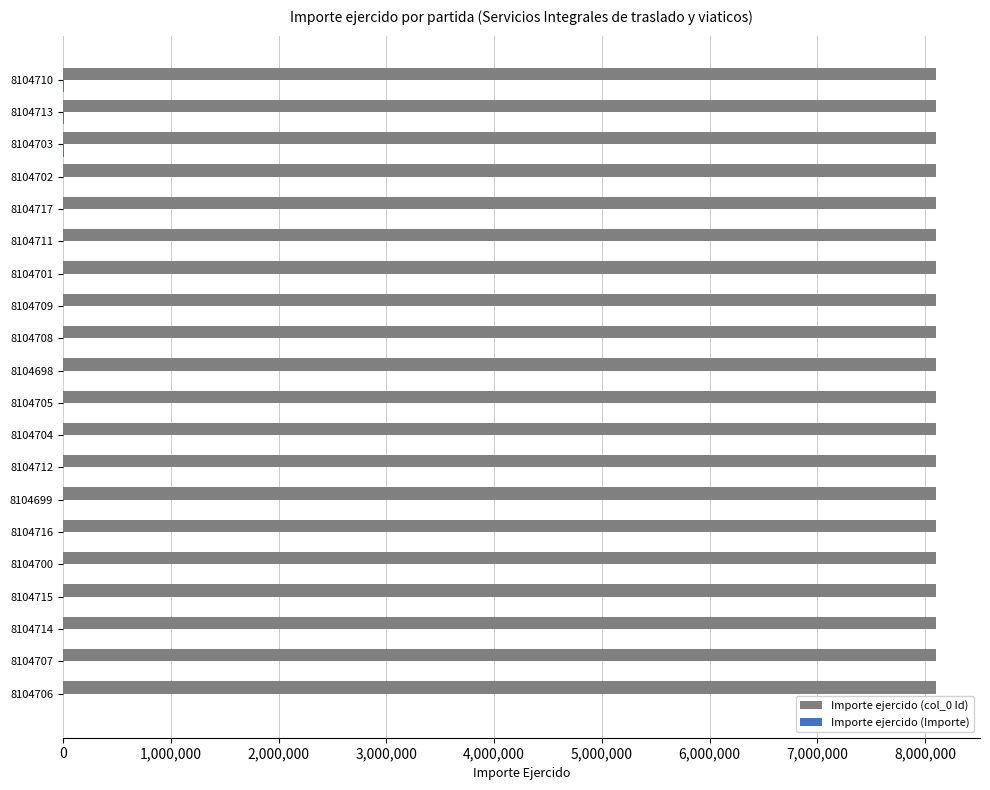

The Importe ejercido (col_0 Id) series shows 8104717 at 8104717. True or false?

True